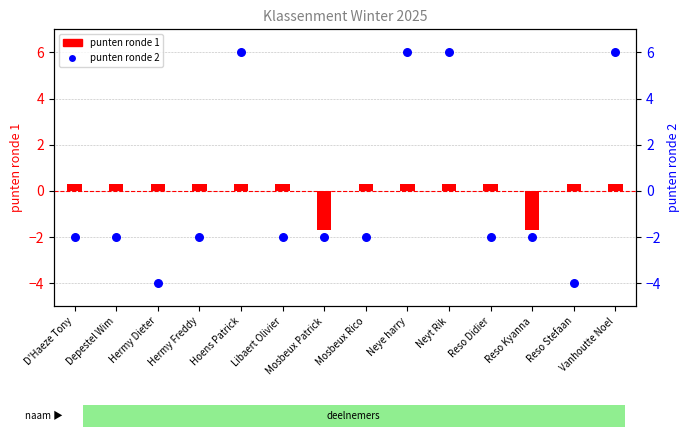

Which series has the widest spread of Y values?

punten ronde 2